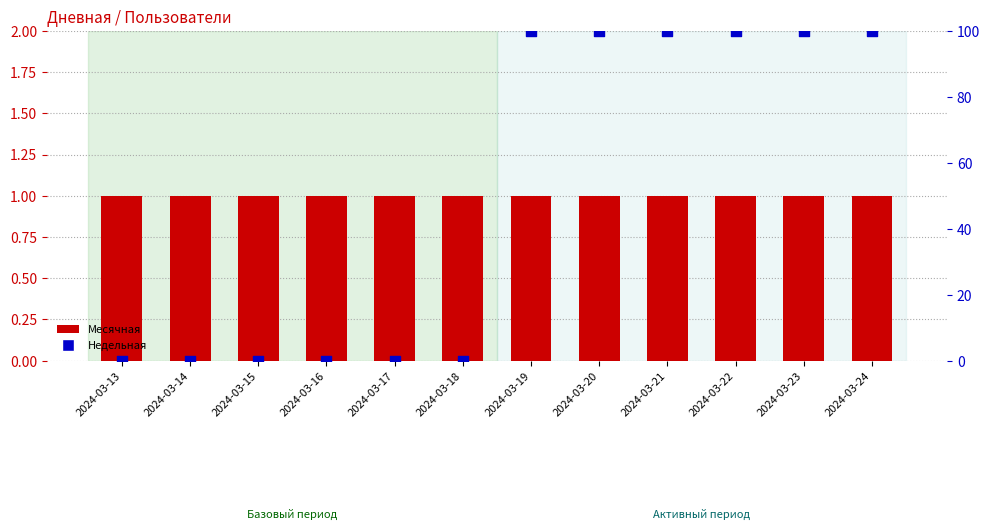

At which category is the sum across all series the highest?

2024-03-19